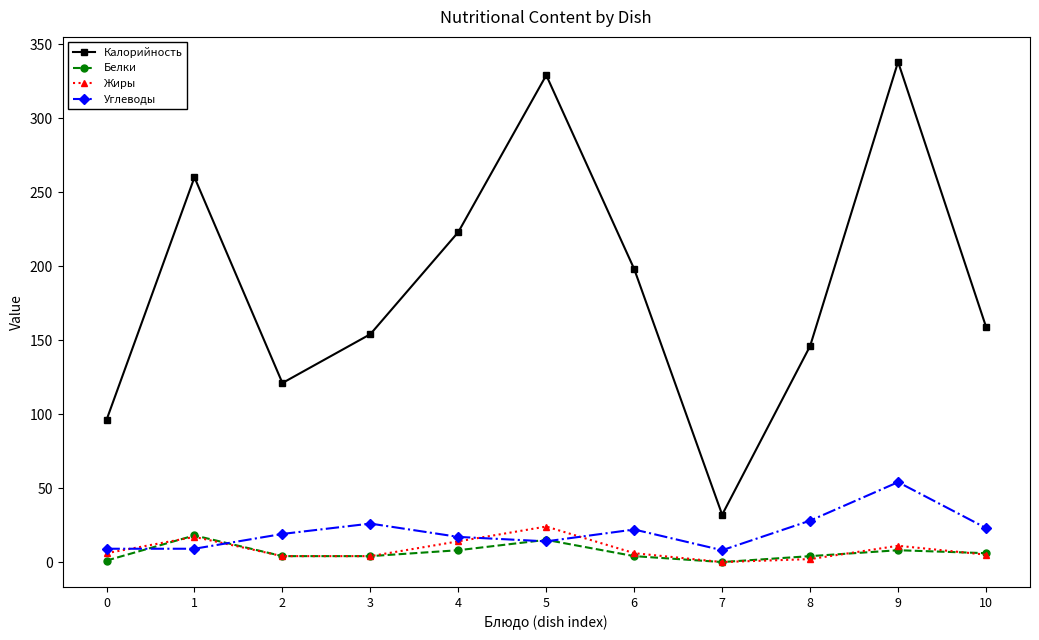

What is the difference between the maximum and minimum values in the Белки series?

18